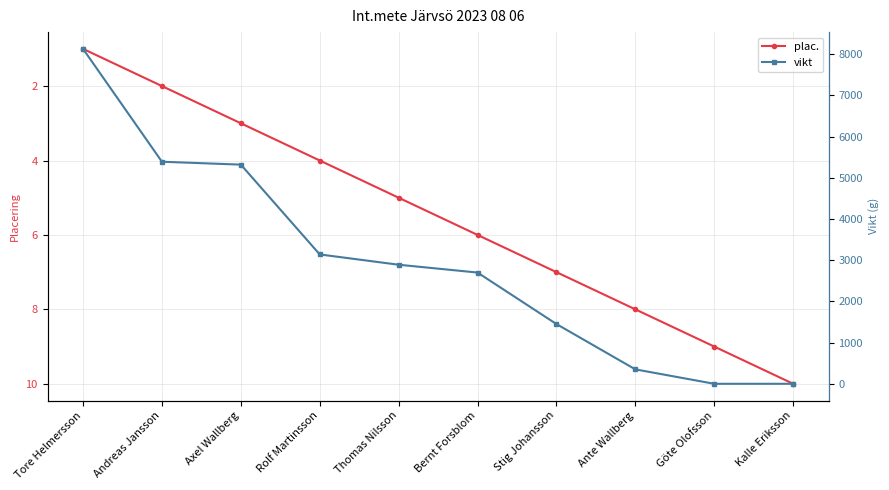

What is the spread (max minus min) of values at Ante Wallberg?

342